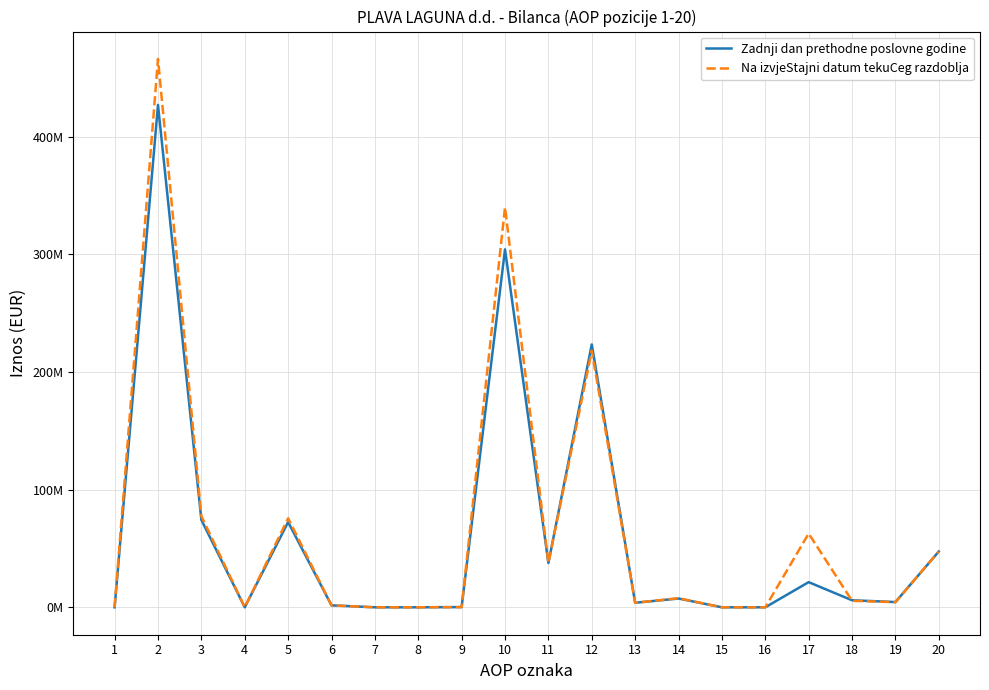

Which series has the widest spread of values?

Na izvjeStajni datum tekuCeg razdoblja